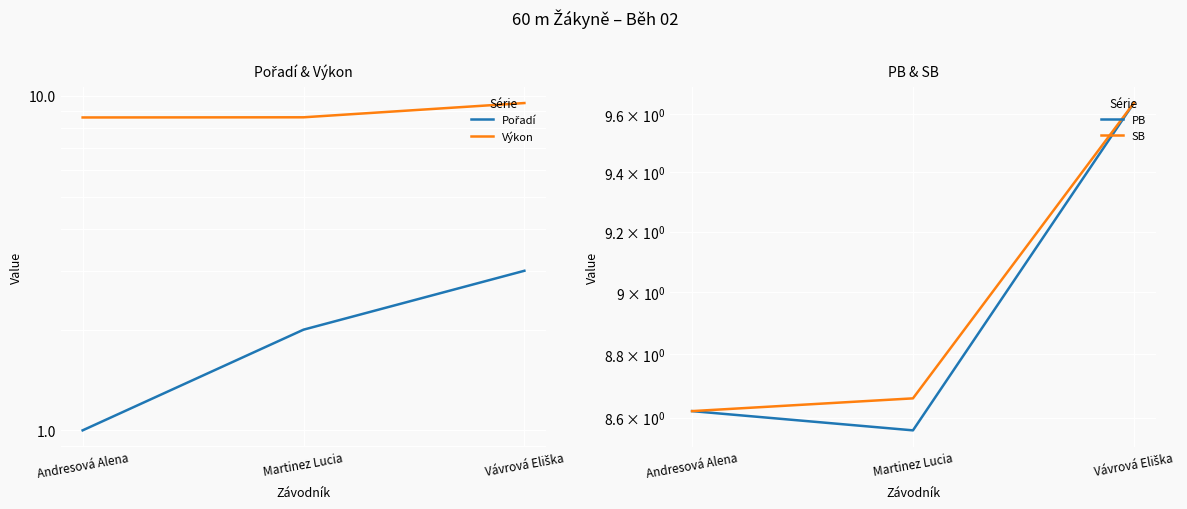

Reading left to right, transcribe all the data shown in this chart.

Pořadí: Andresová Alena=1.0	Martinez Lucia=2.0	Vávrová Eliška=3.0
Výkon: Andresová Alena=8.6	Martinez Lucia=8.6	Vávrová Eliška=9.5
PB: Andresová Alena=8.6	Martinez Lucia=8.6	Vávrová Eliška=9.6
SB: Andresová Alena=8.6	Martinez Lucia=8.7	Vávrová Eliška=9.6